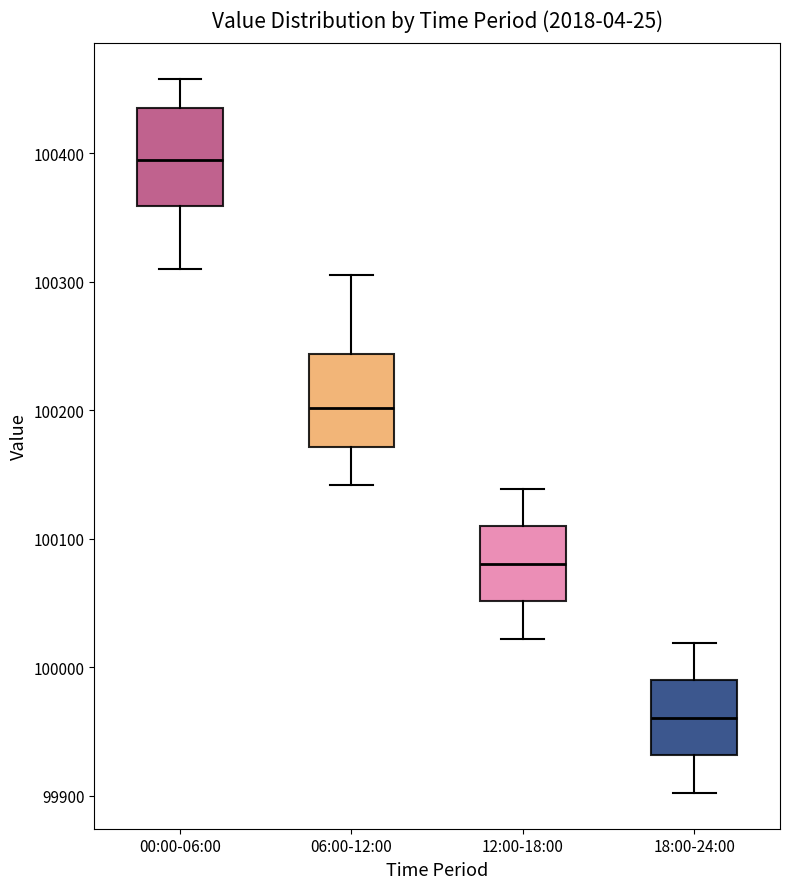

Reading left to right, read every box against the y-axis: the position of its median line, the range the box covers, and the ends of its whiskers. The values are not printed on the chart, so give them approximately, as read against the axis.

00:00-06:00: median 100400, box 100360 to 100440, whiskers 100310 to 100460
06:00-12:00: median 100200, box 100170 to 100240, whiskers 100140 to 100310
12:00-18:00: median 100080, box 100050 to 100110, whiskers 100020 to 100140
18:00-24:00: median 99960, box 99930 to 99990, whiskers 99900 to 100020